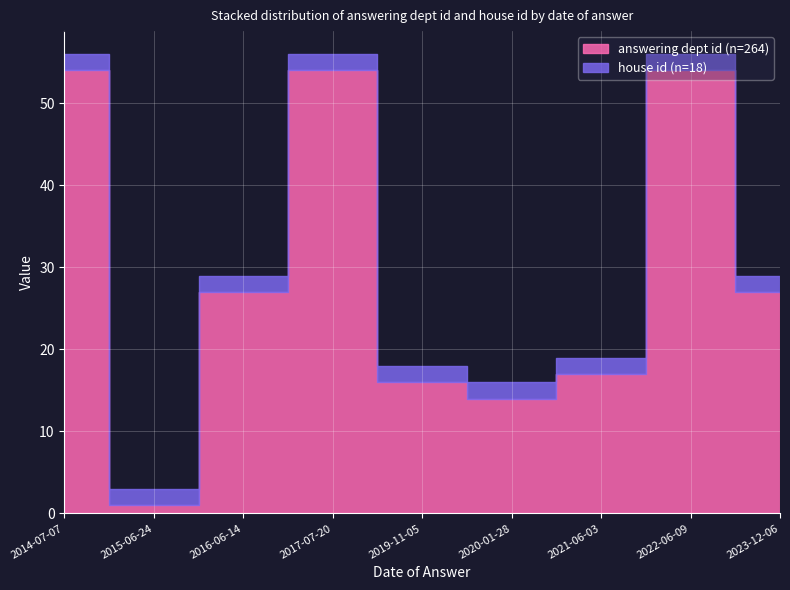

Reading left to right, list all the values displayed in this chart.

answering dept id: 54	1	27	54	16	14	17	54	27
house id: 2	2	2	2	2	2	2	2	2